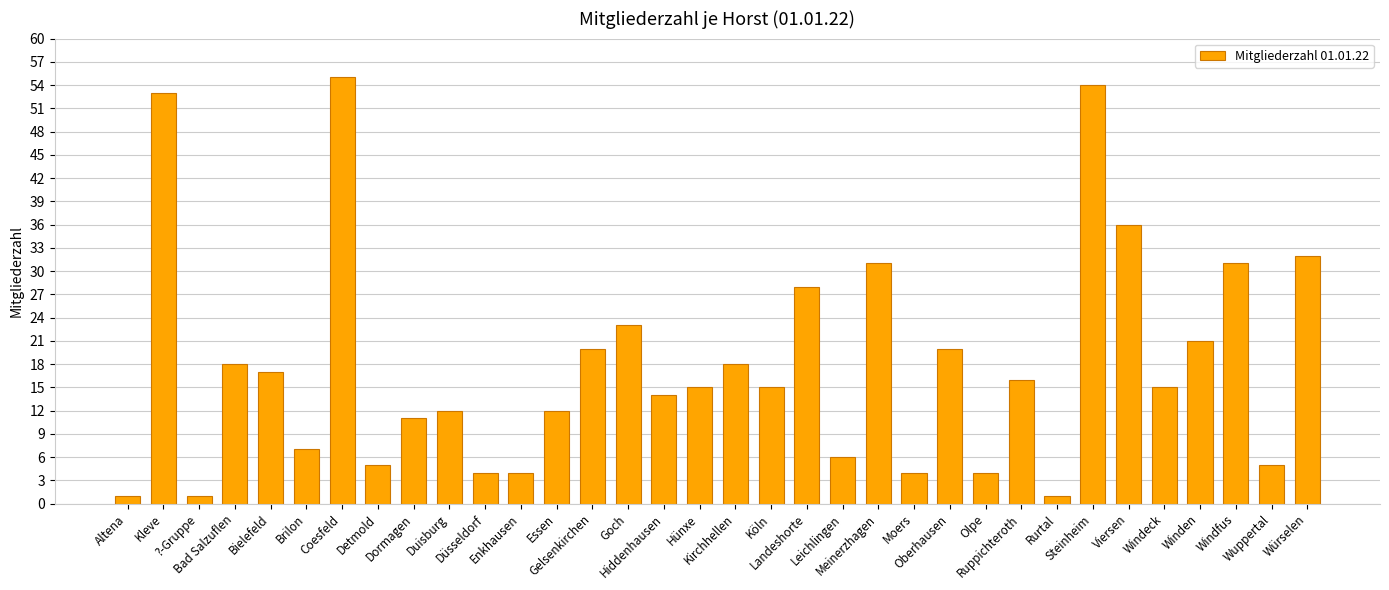

What position from the left is Altena?

1